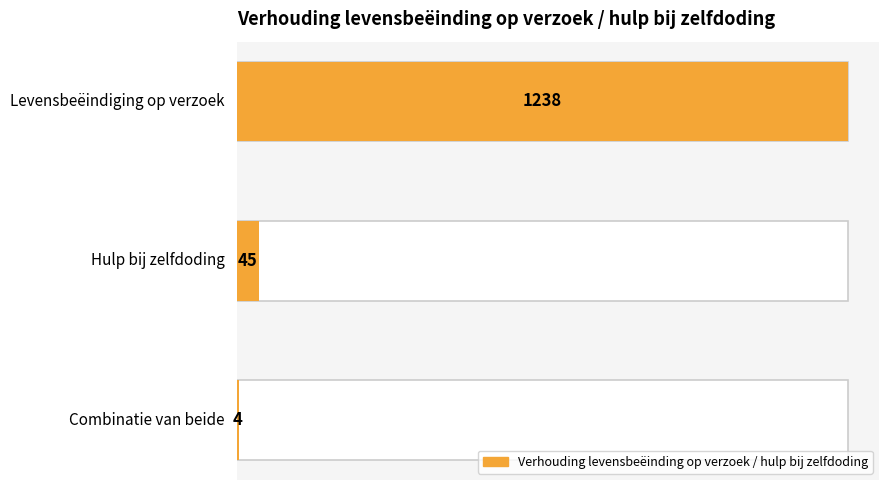

Is it true that the value at Hulp bij zelfdoding is 45?

True